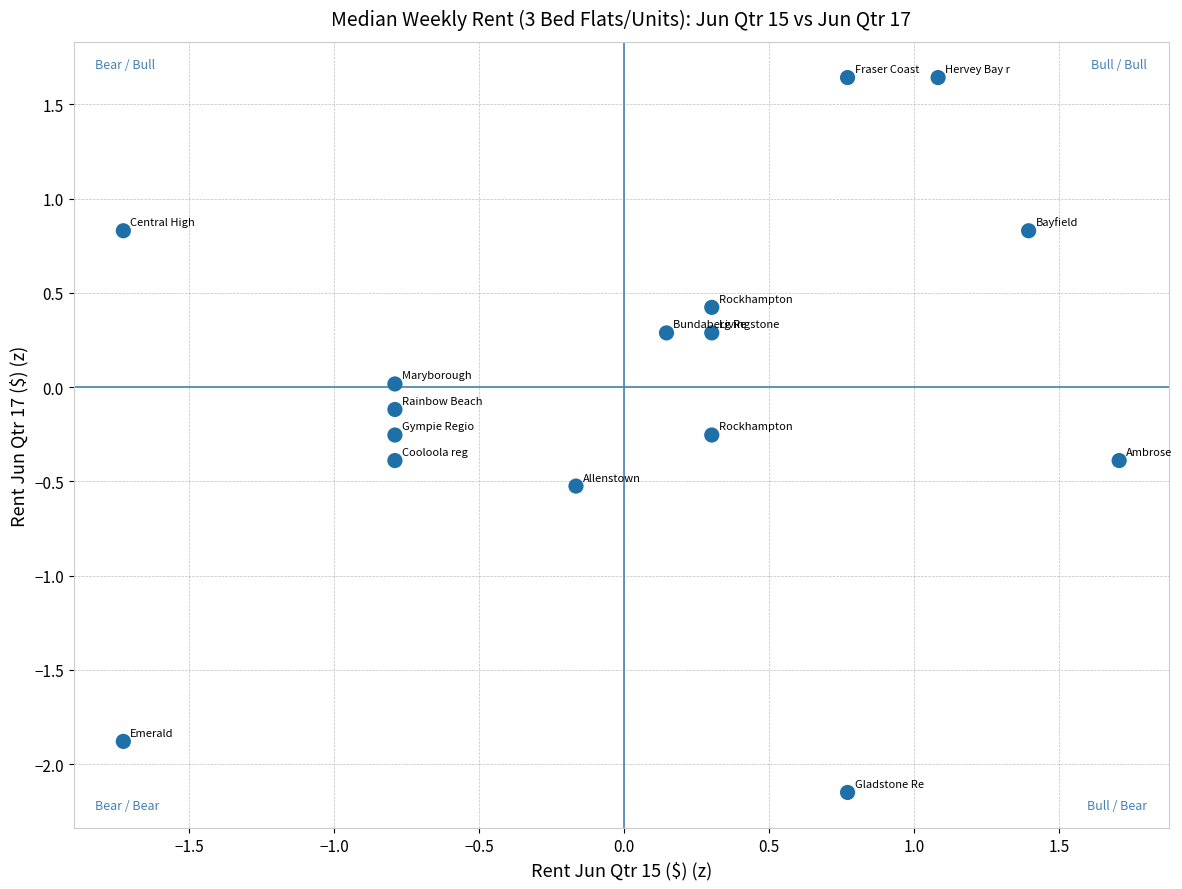

What is the range of X values (max minus min)?

3.4